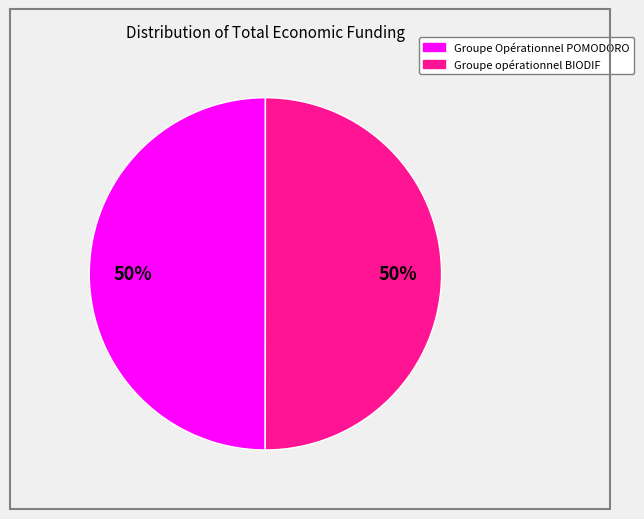

Approximately how many times larger is the value at Groupe opérationnel BIODIF compared to Groupe Opérationnel POMODORO?

1.0